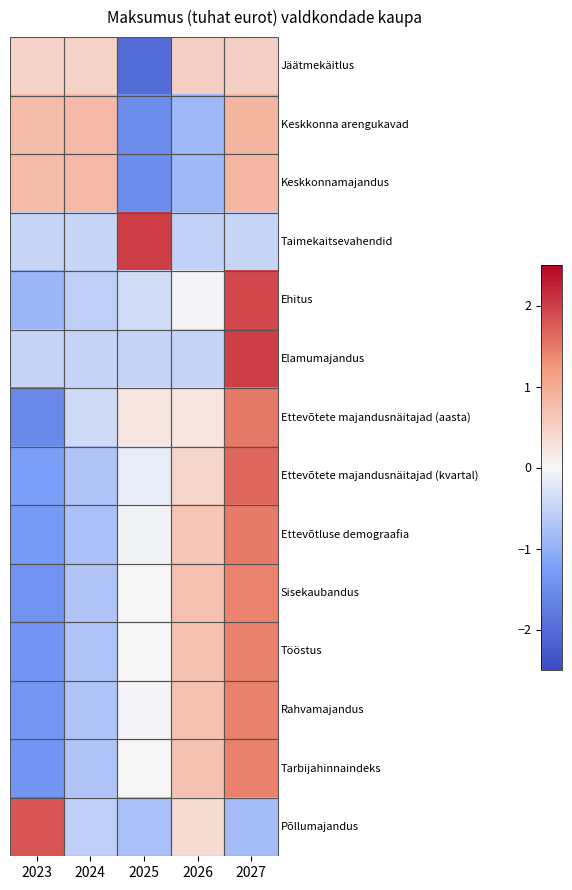

What is the total value across all series at 2025?

-4.7